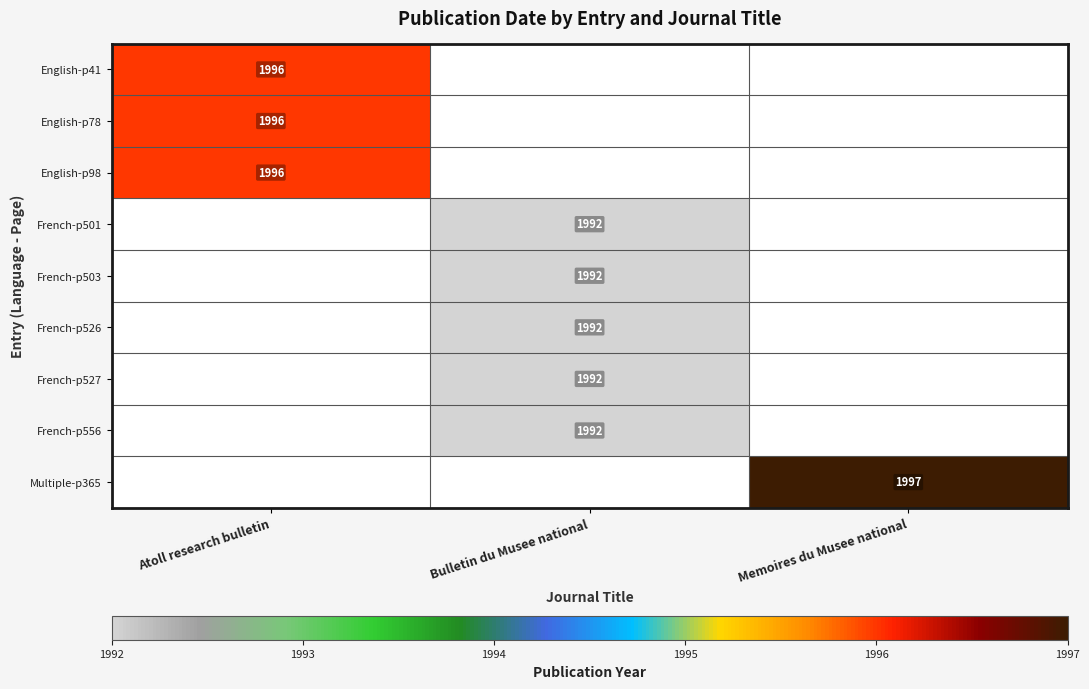

The value of French-p501 at Bulletin du Musee national is 1992. True or false?

True